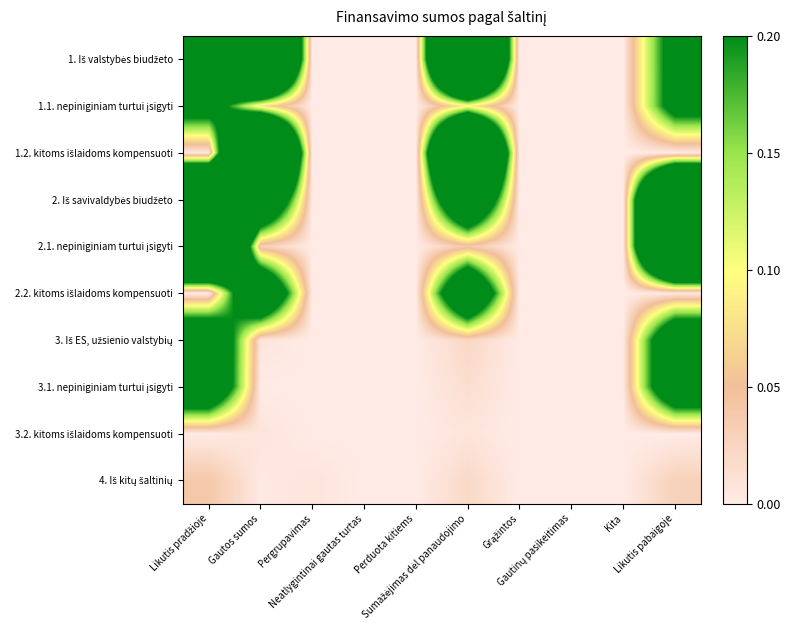

Rank the series at Perduota kitiems from highest to lowest value.

1. Iš valstybės biudžeto, 1.1. nepiniginiam turtui įsigyti, 1.2. kitoms išlaidoms kompensuoti, 2. Iš savivaldybės biudžeto, 2.1. nepiniginiam turtui įsigyti, 2.2. kitoms išlaidoms kompensuoti, 3. Iš ES, užsienio valstybių, 3.1. nepiniginiam turtui įsigyti, 3.2. kitoms išlaidoms kompensuoti, 4. Iš kitų šaltinių